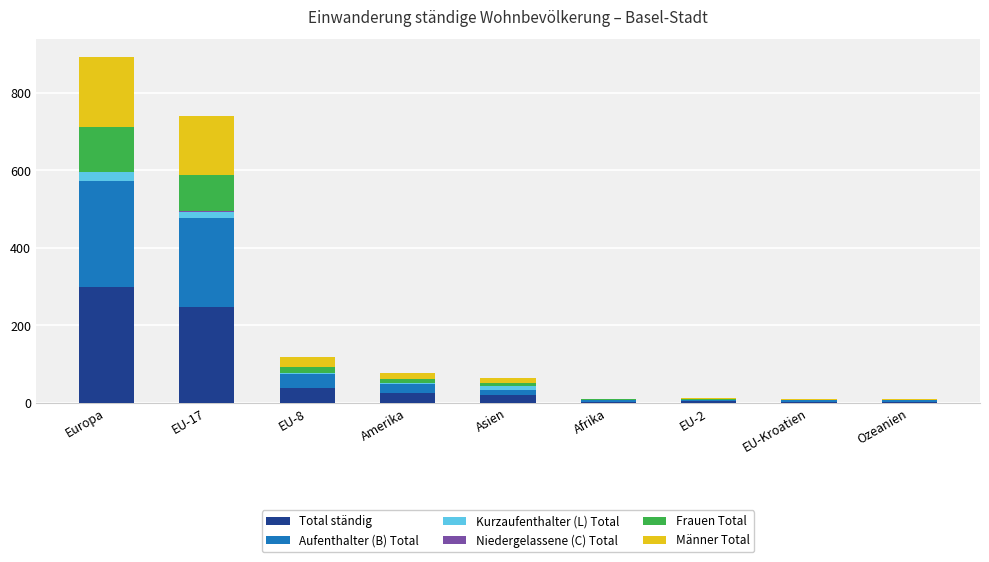

What is the highest value of the Total ständig series?

298